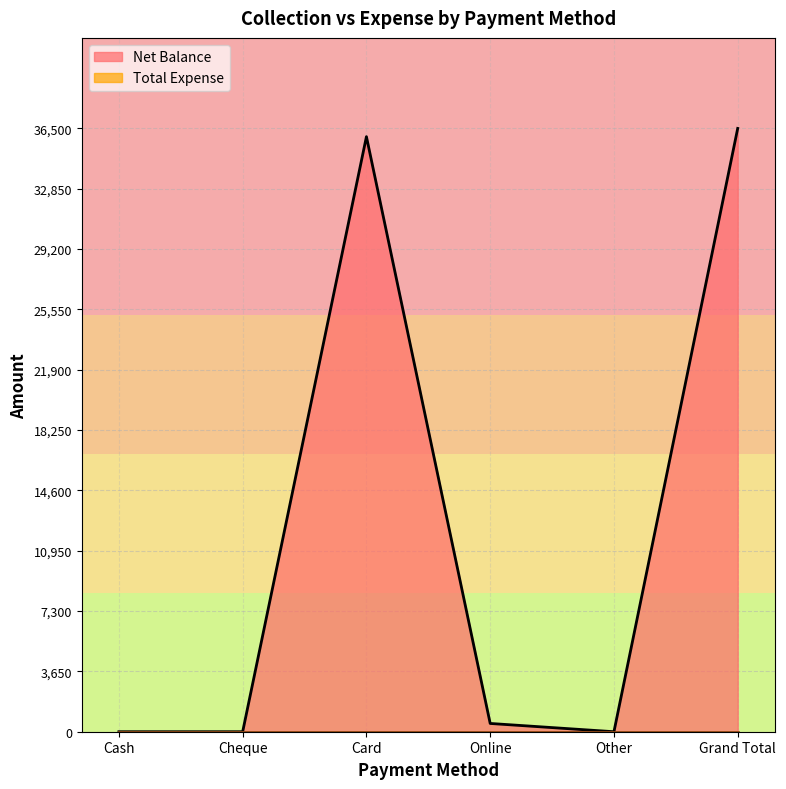

At which category does the data reach its first local valley?

Other